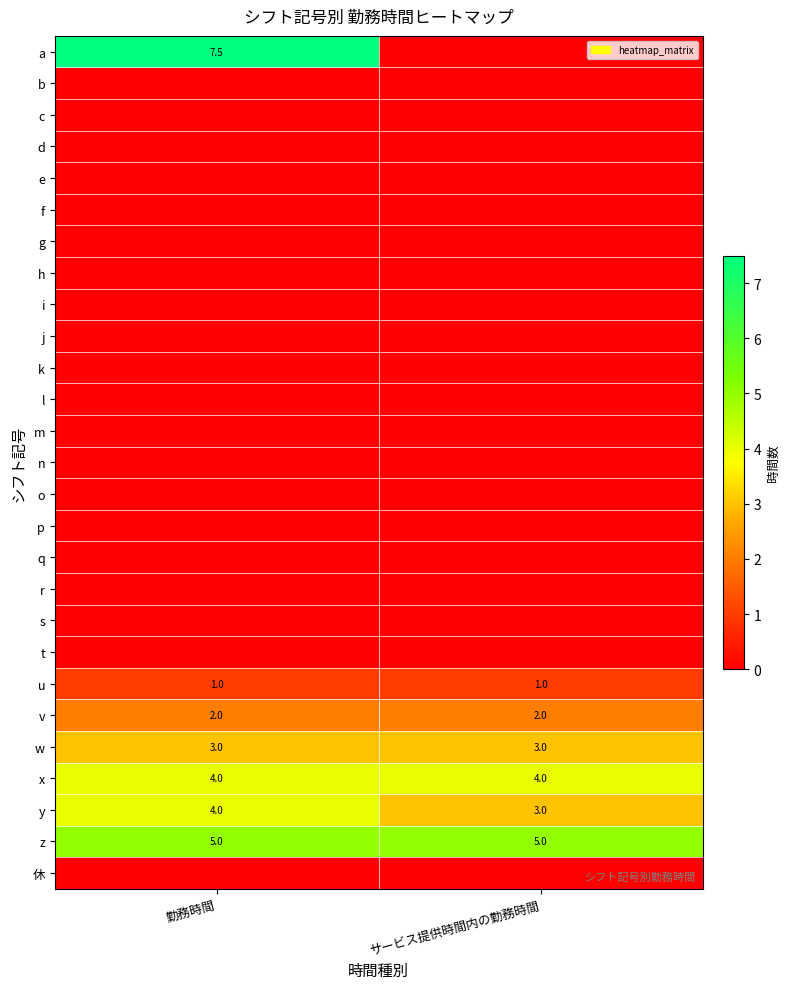

Between サービス提供時間内の勤務時間 and 勤務時間, which is larger?

勤務時間